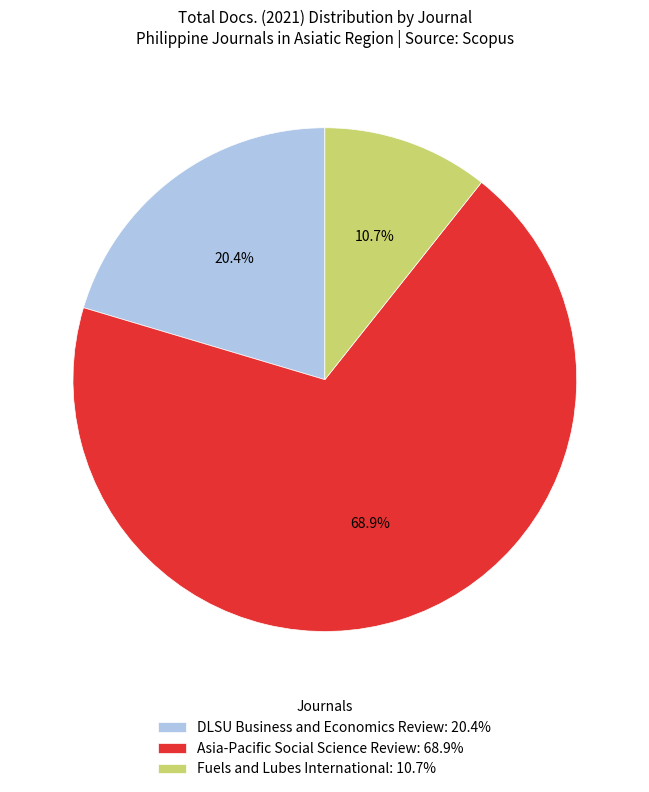

Rank the categories by value from lowest to highest.

Fuels and Lubes International, DLSU Business and Economics Review, Asia-Pacific Social Science Review